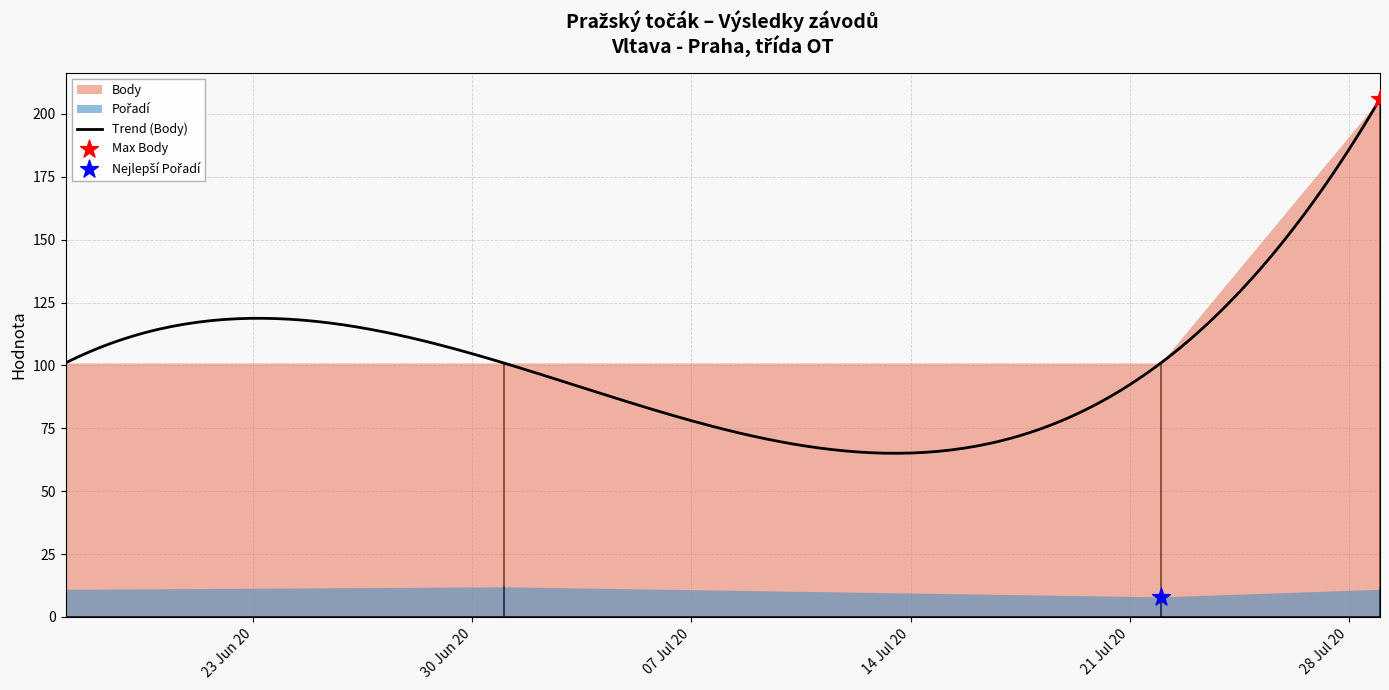

Which series reaches the minimum Y coordinate?

Pořadí